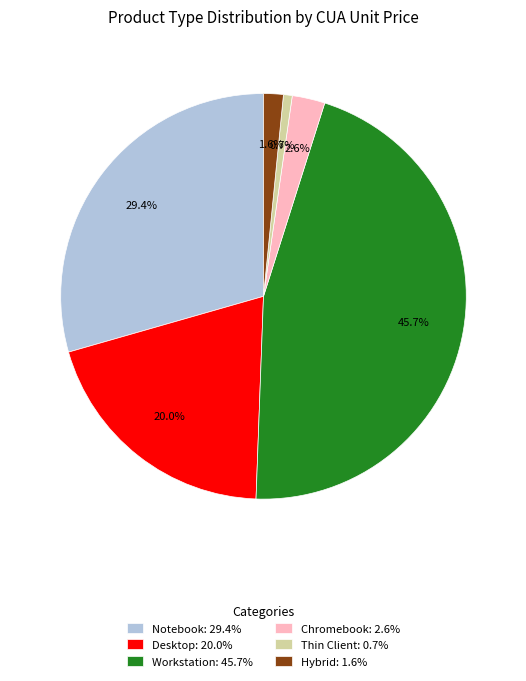

How much of the chart is everything except Notebook: 29.4%?

70.6%